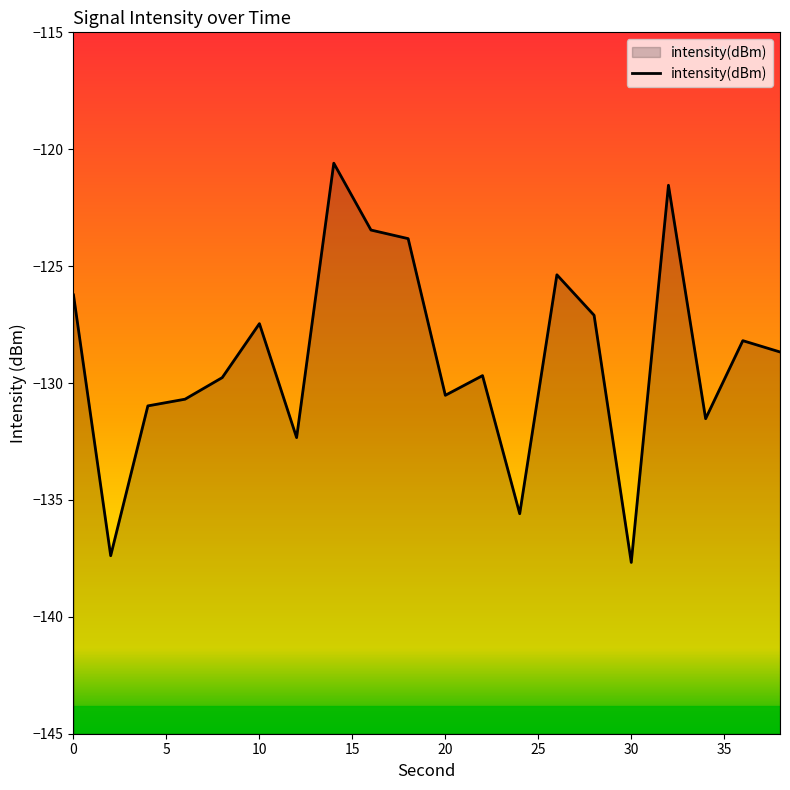

What is the minimum value shown in the chart?

-137.7